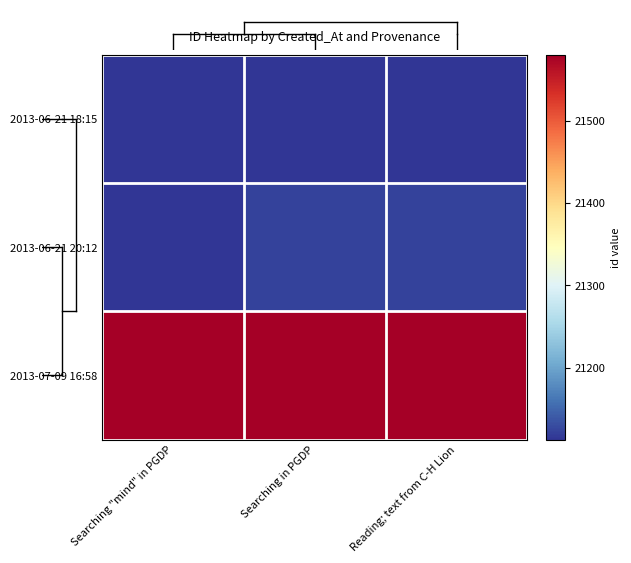

What is the smallest value displayed?

21113